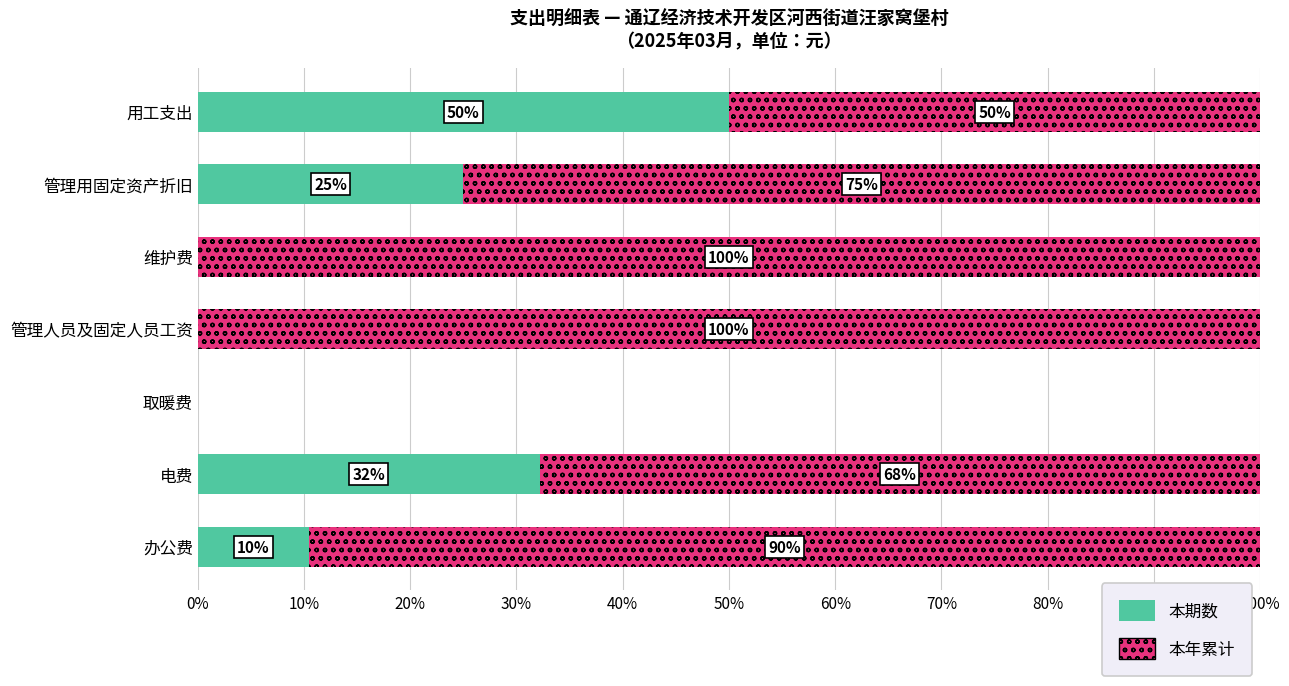

How many categories are shown in the chart?

7